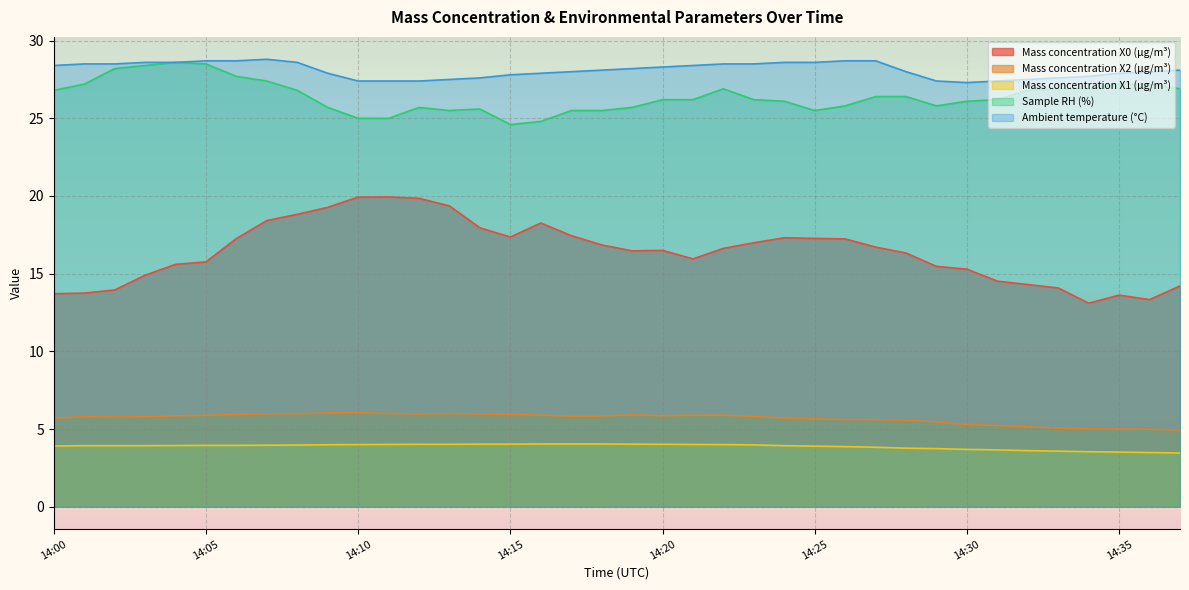

What are all the series names shown in the legend?

Mass concentration X0 (μg/m³), Mass concentration X2 (μg/m³), Mass concentration X1 (μg/m³), Sample RH (%), Ambient temperature (°C)